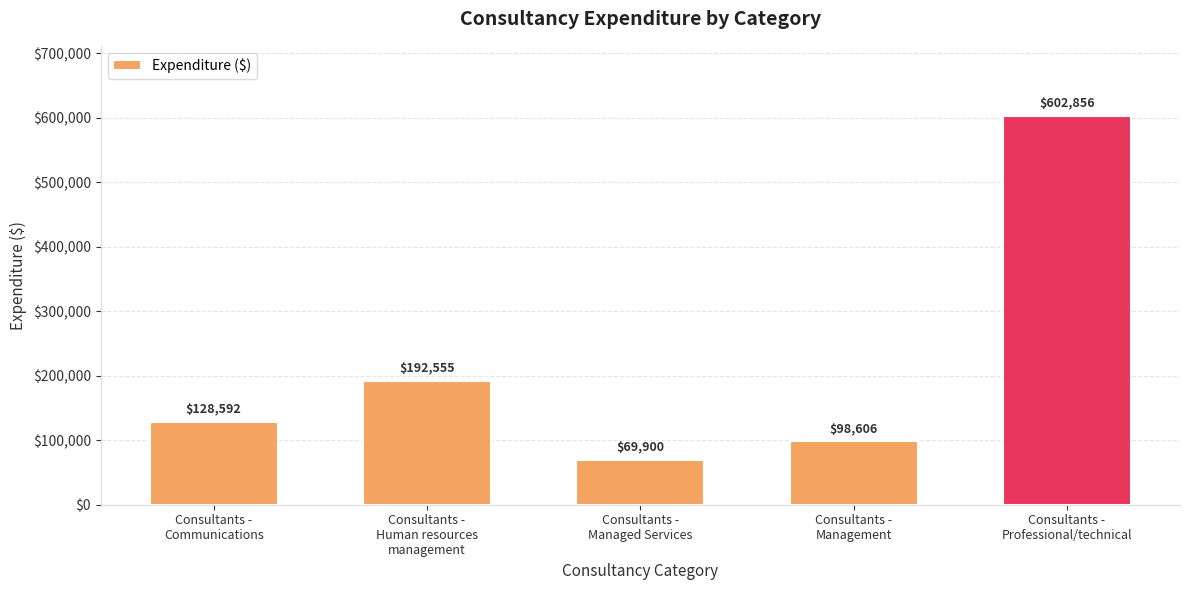

What position from the left is Consultants -
Communications?

1